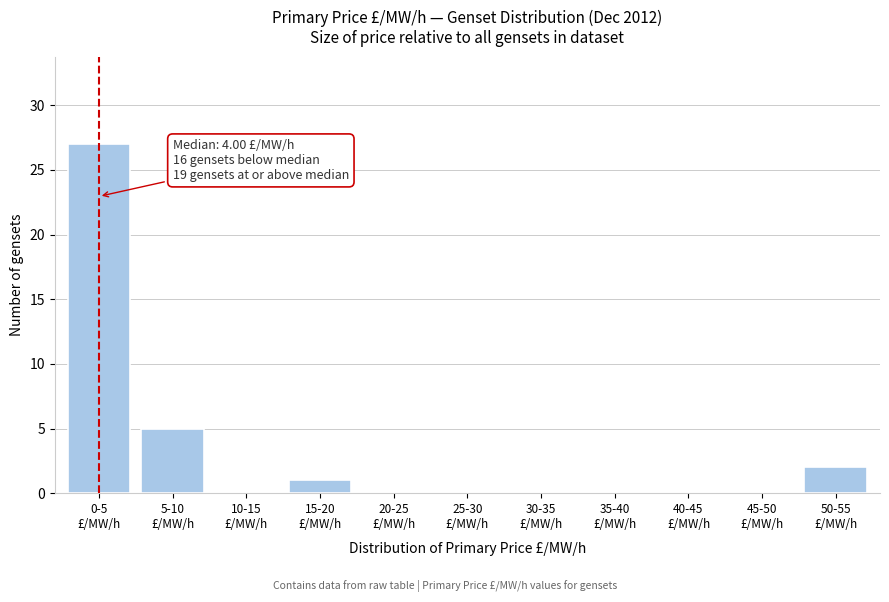

What is the maximum value shown in the chart?

27